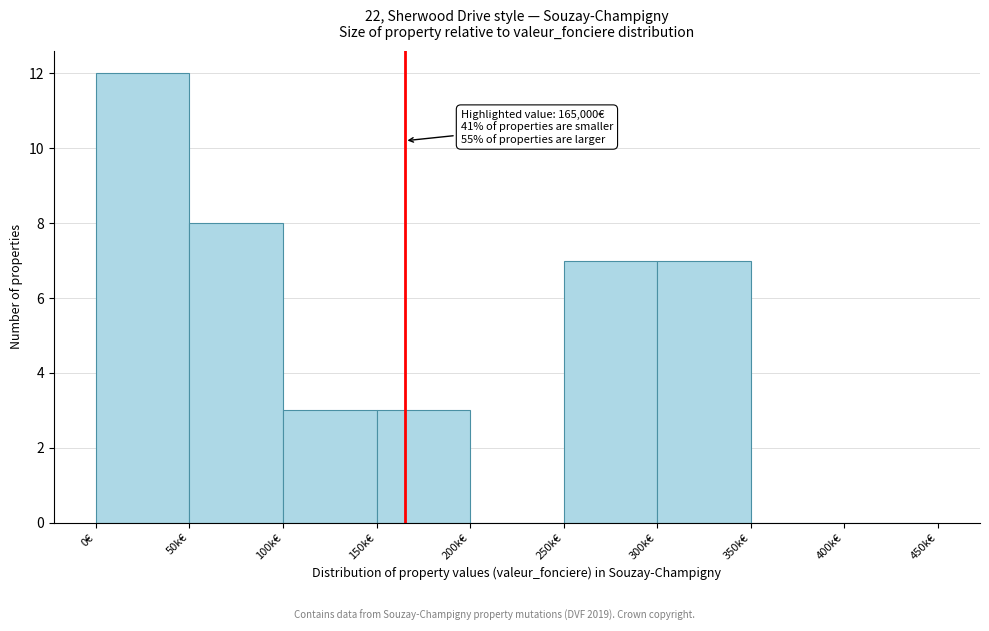

Reading left to right, list all the values displayed in this chart.

0€=12	50k€=8	100k€=3	150k€=3	200k€=0	250k€=7	300k€=7	350k€=0	400k€=0